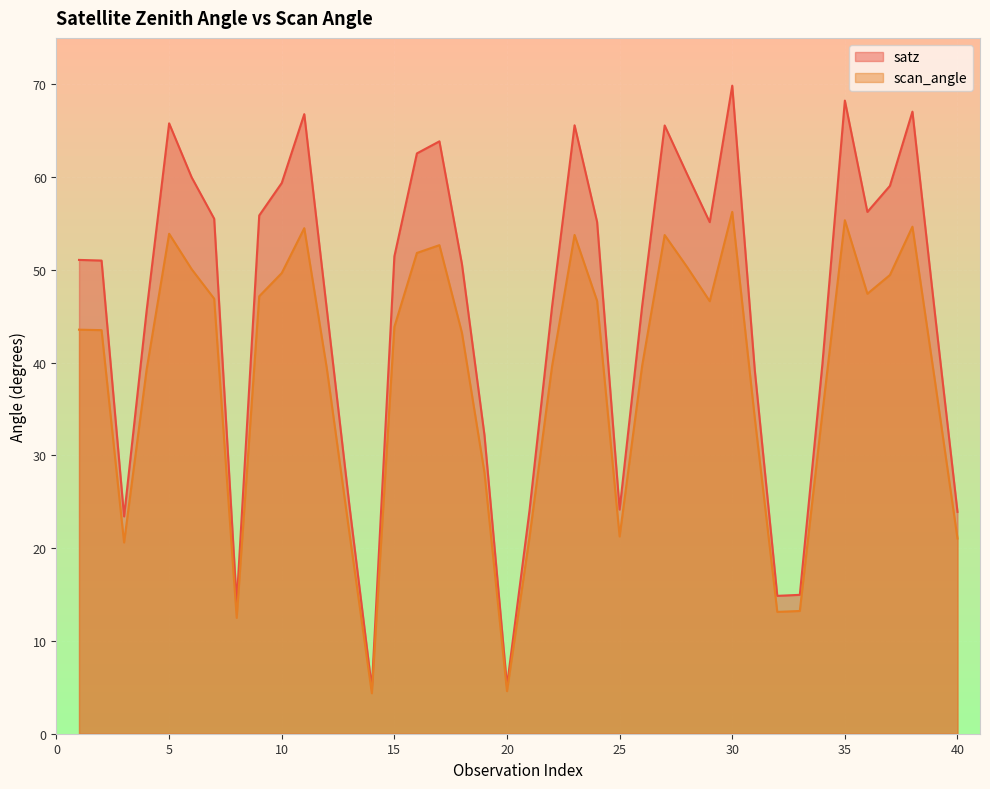

Which series has the largest range (max minus min)?

satz